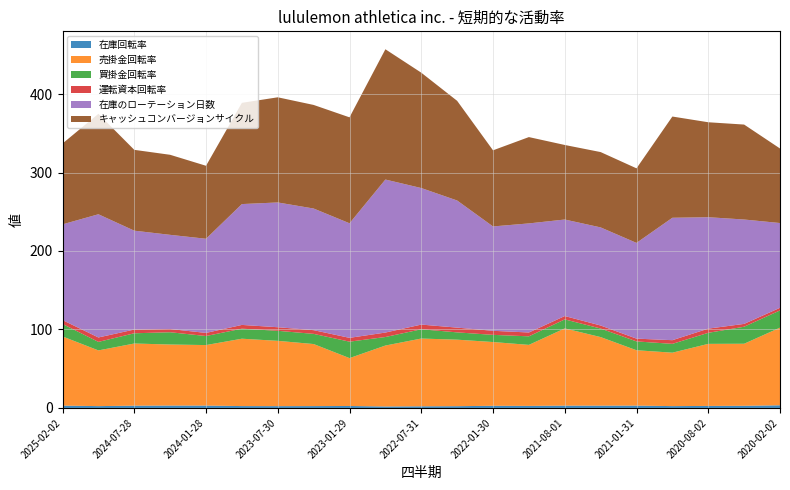

Reading left to right, extract all data points from this chart.

在庫回転率: 3.0	2.3	2.9	3.0	3.0	2.4	2.3	2.4	2.5	1.9	2.1	2.2	2.7	2.6	3.0	2.9	3.0	2.3	2.6	2.7	3.4
売掛金回転率: 88.1	71.0	79.2	77.8	77.1	85.8	83.2	79.1	61.0	77.6	86.3	84.8	81.2	77.7	98.4	87.4	70.5	68.1	79.1	79.1	98.9
買掛金回転率: 15.9	10.8	13.1	15.7	11.5	12.8	12.8	13.0	20.9	10.9	11.8	9.3	9.1	10.9	11.5	10.9	11.2	11.2	14.1	21.7	21.9
運転資本回転率: 5.0	5.7	4.8	4.1	4.0	4.8	4.6	4.7	4.9	5.7	6.0	6.1	5.2	4.9	4.3	3.9	3.5	4.7	5.3	3.6	3.4
在庫のローテーション日数: 122.0	157.0	126.0	120.0	120.0	154.0	159.0	155.0	146.0	195.0	174.0	162.0	133.0	139.0	123.0	125.0	122.0	156.0	142.0	133.0	108.0
キャッシュコンバージョンサイクル: 103.0	128.0	103.0	102.0	93.0	129.0	134.0	132.0	135.0	166.0	147.0	127.0	97.0	110.0	95.0	96.0	95.0	129.0	121.0	121.0	95.0